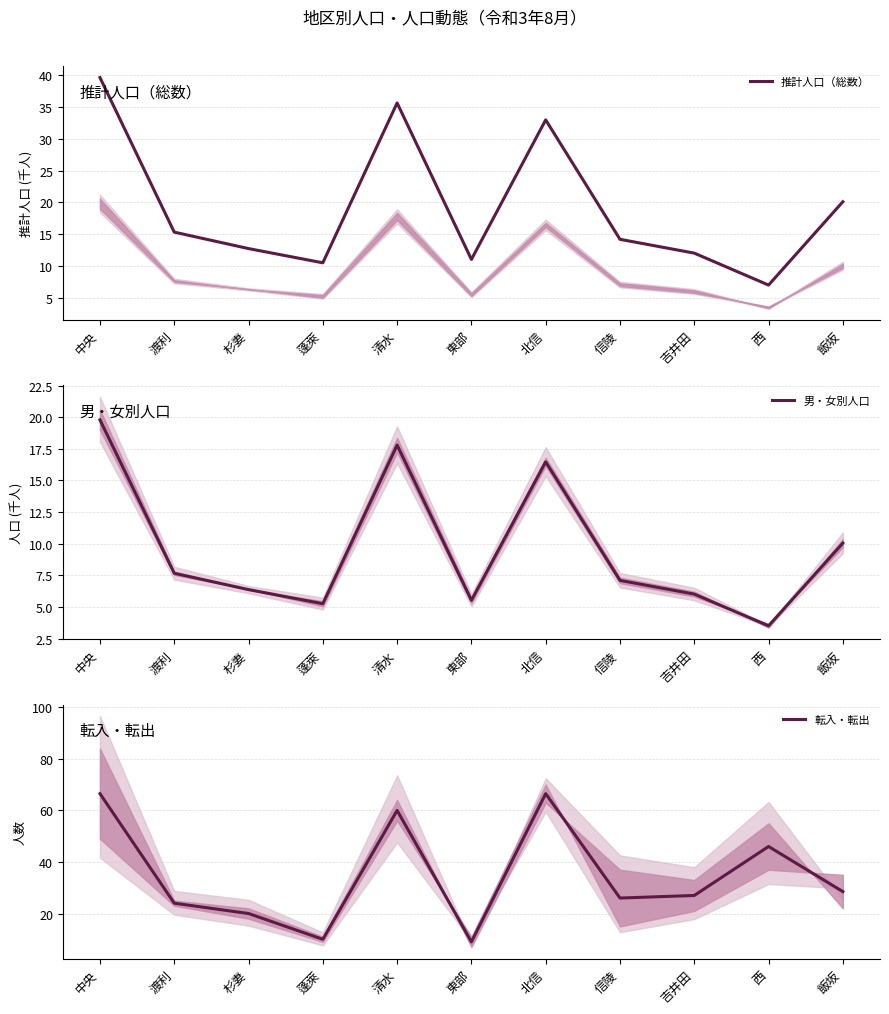

Rank the series at 清水 from lowest to highest value.

男・女別人口, 推計人口（総数）, 転入・転出